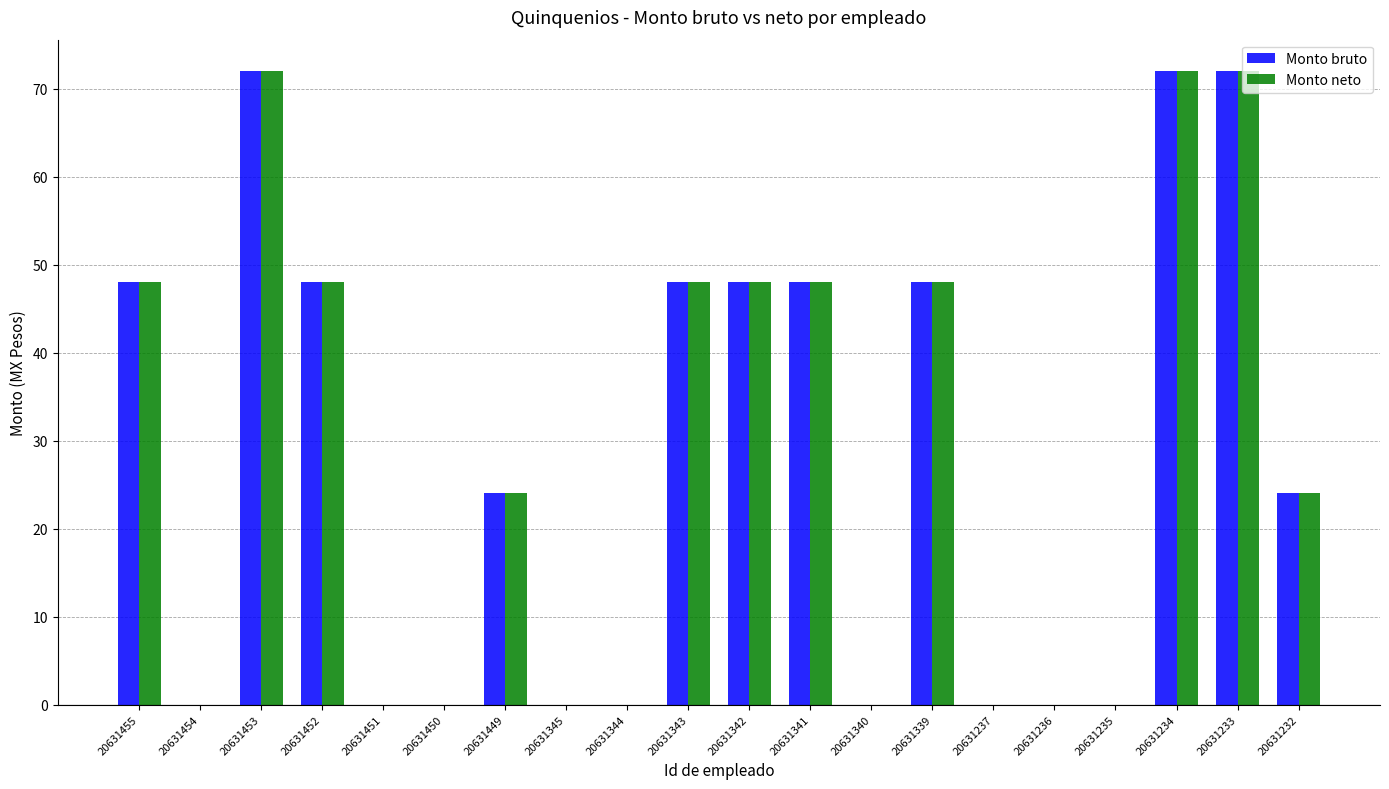

What is the sum of the Monto neto values at 20631453 and 20631452?

120